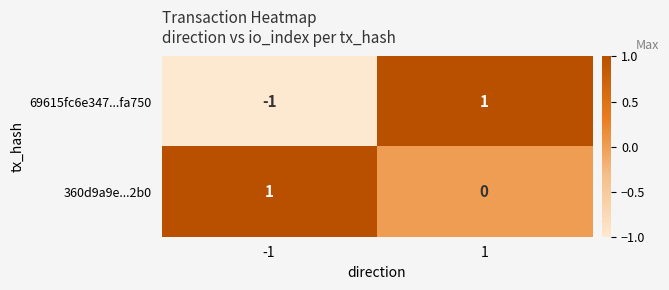

How many data points does each series have?

2